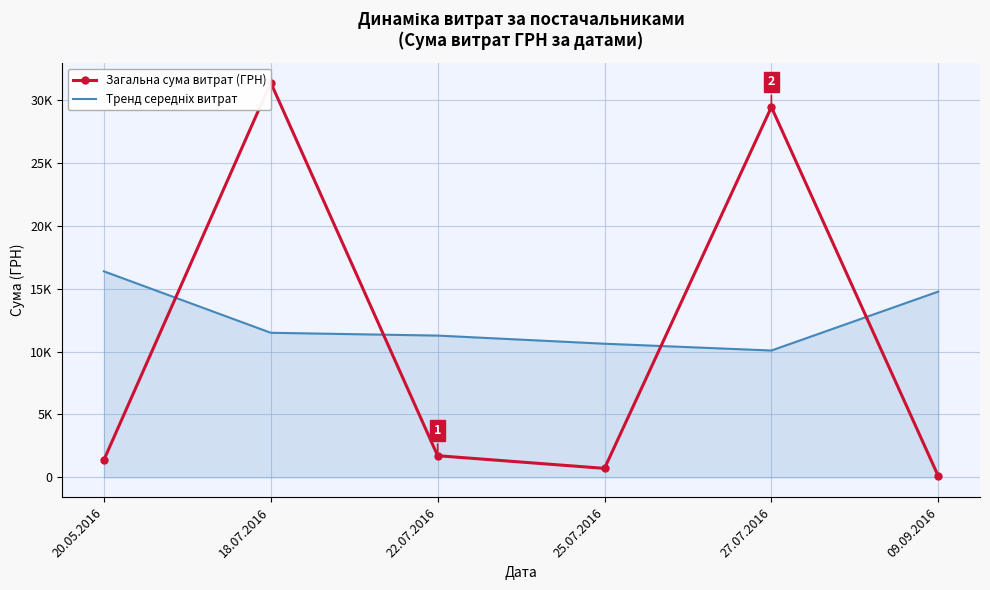

What position from the left is 22.07.2016?

3